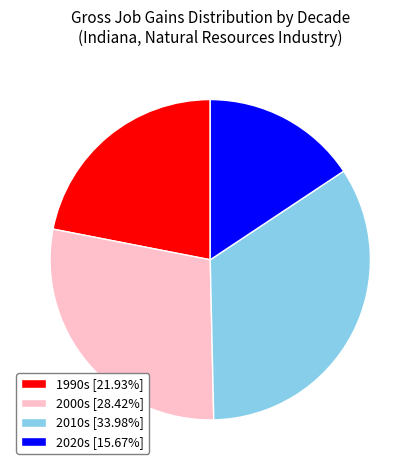

Does 2020s [15.67%] account for over 50% of the chart?

No